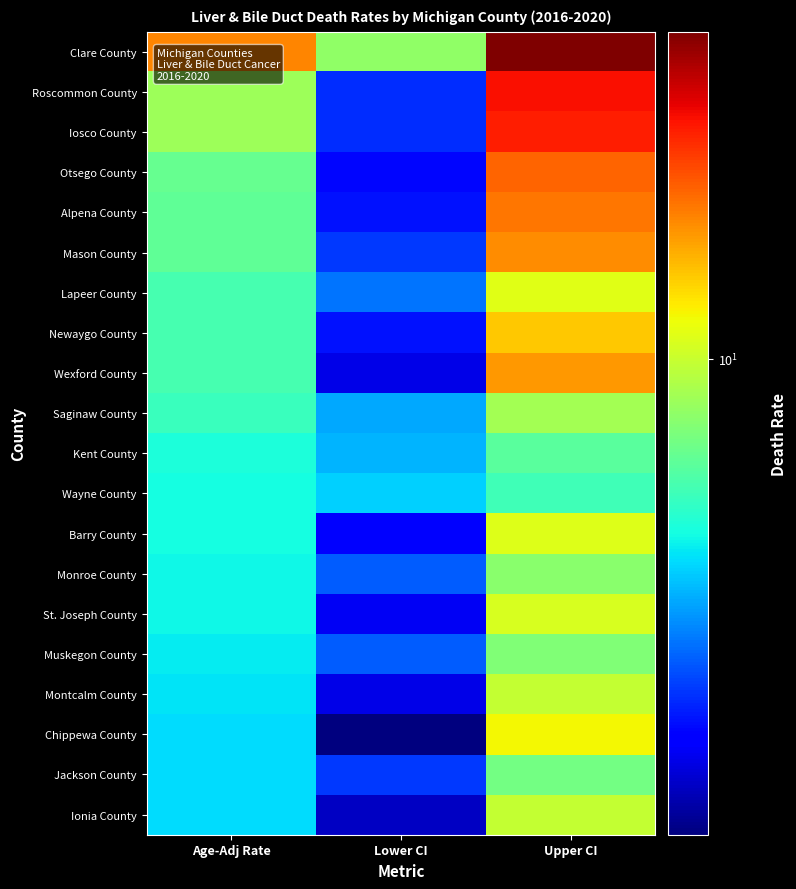

At how many categories does at least one series exceed 11?

2